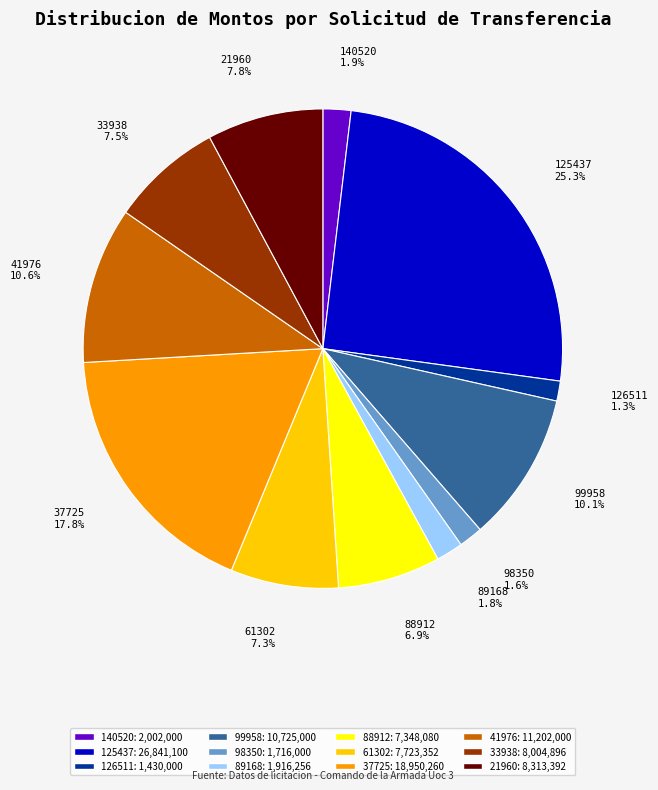

Is there any slice that represents more than half of the pie?

No